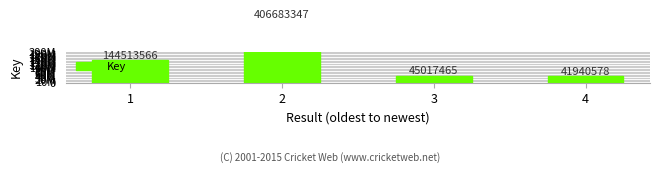

What is the difference between the second highest and minimum values?

102572988